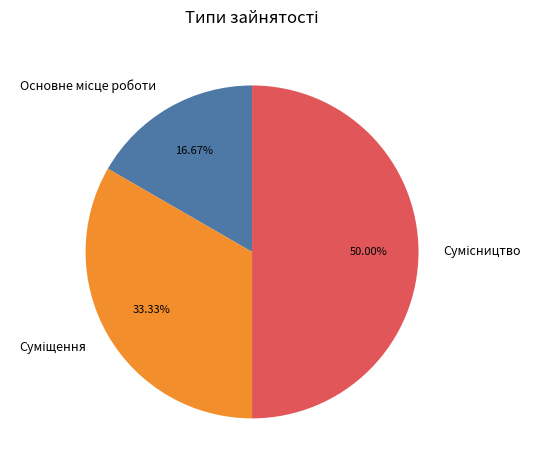

What is the largest slice in the pie chart?

Сумісництво